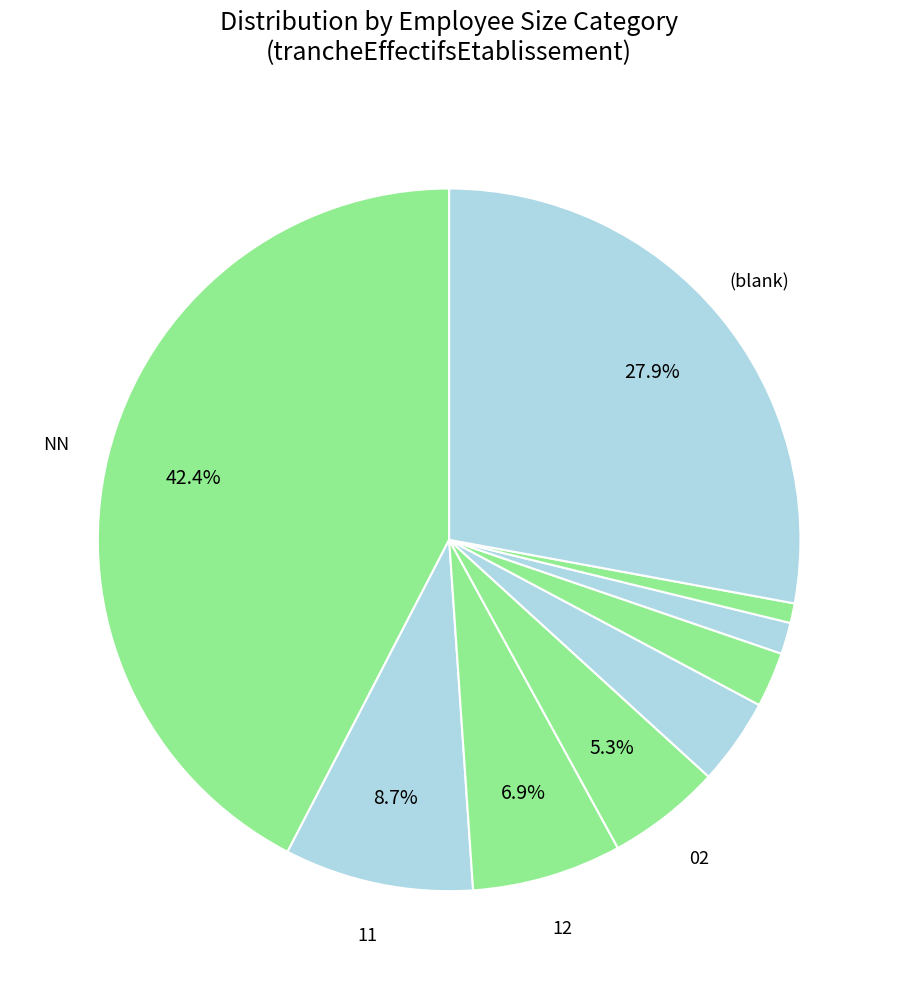

How many segments does this pie chart have?

9